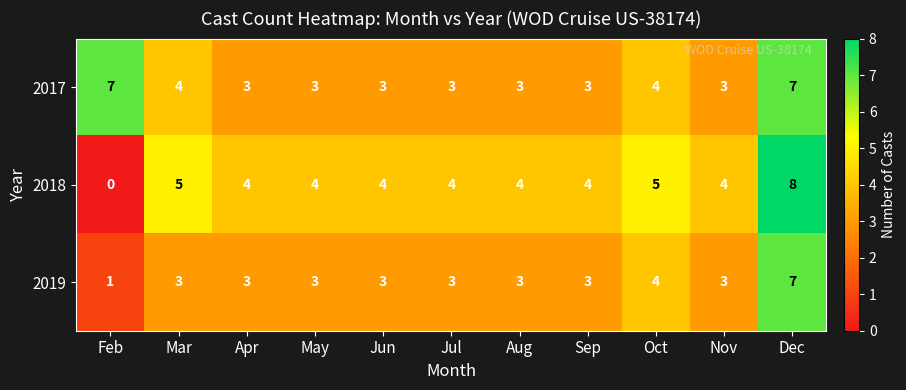

How many 2019 values are between 3 and 4?

9